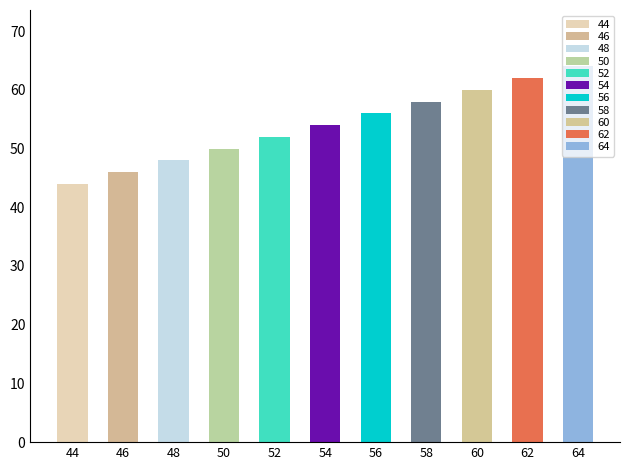

What is the value of the 4th bar from the left?

50